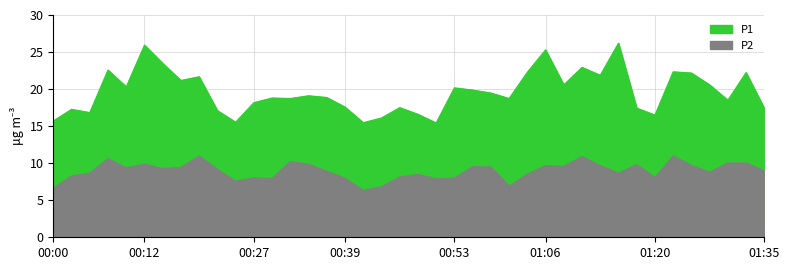

Count the number of categories in the chart.

40